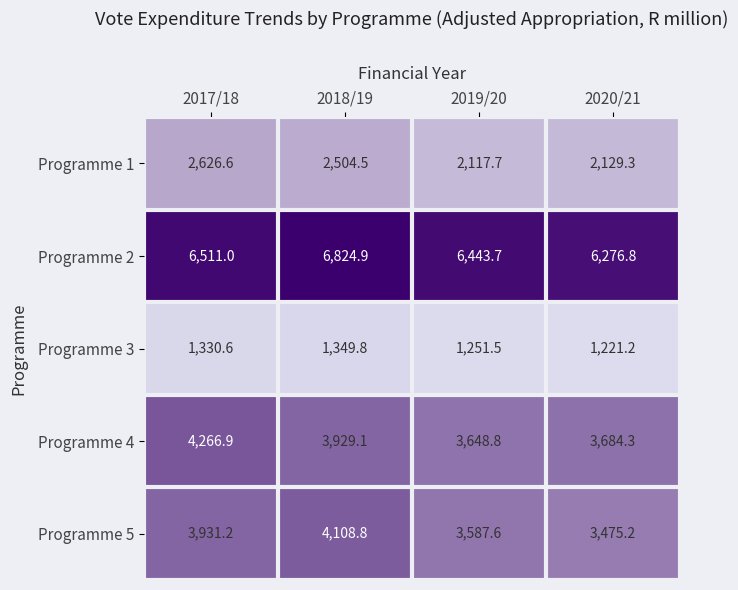

Rank the series at 2017/18 from lowest to highest value.

Programme 3, Programme 1, Programme 5, Programme 4, Programme 2